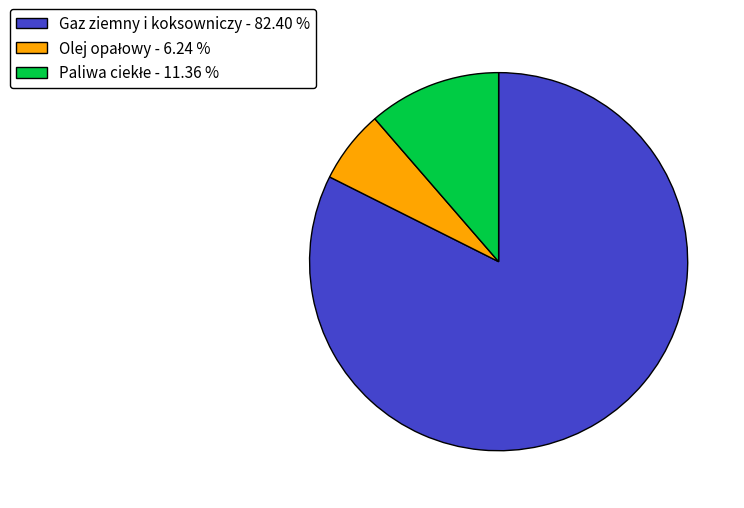

Is there any slice that represents more than half of the pie?

Yes